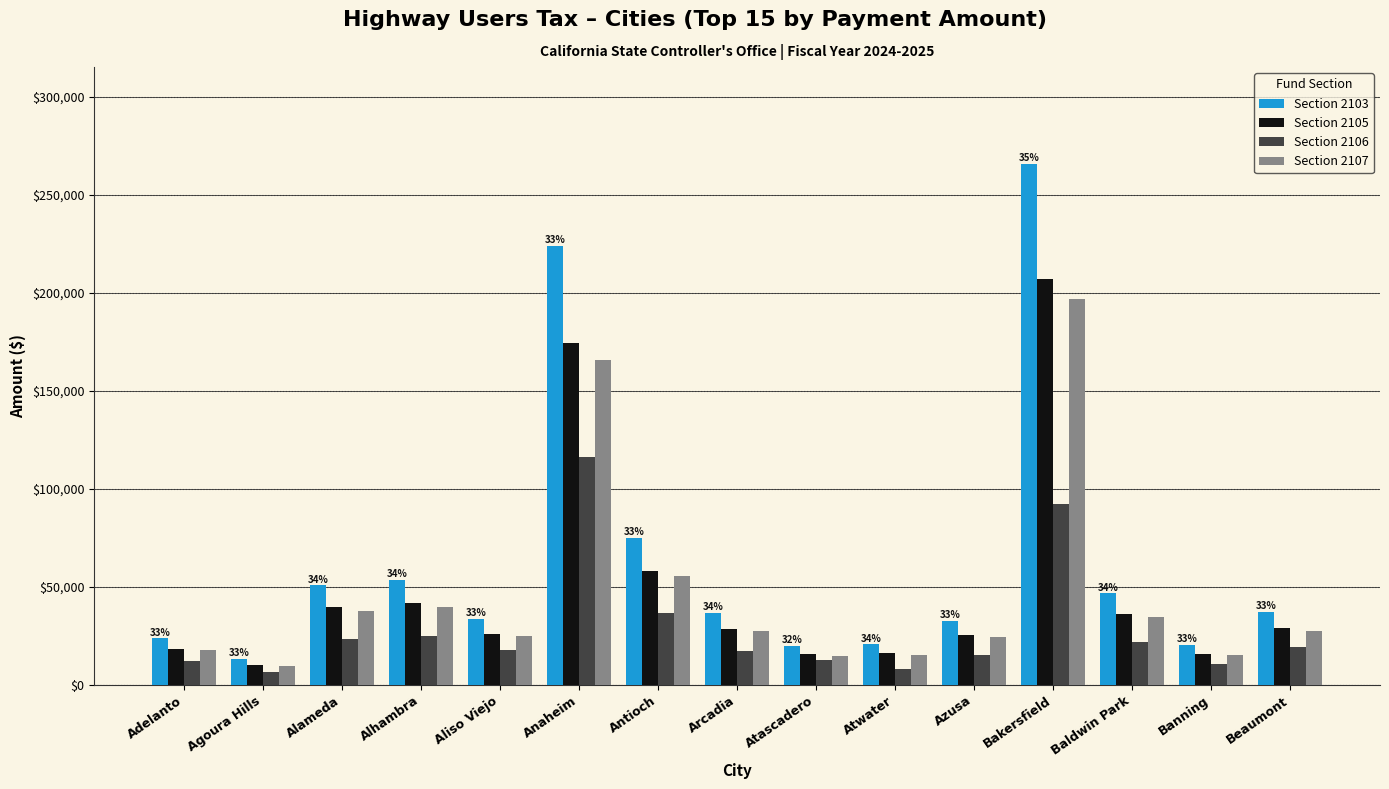

What is the difference between the highest and lowest values at Banning?

9430.4